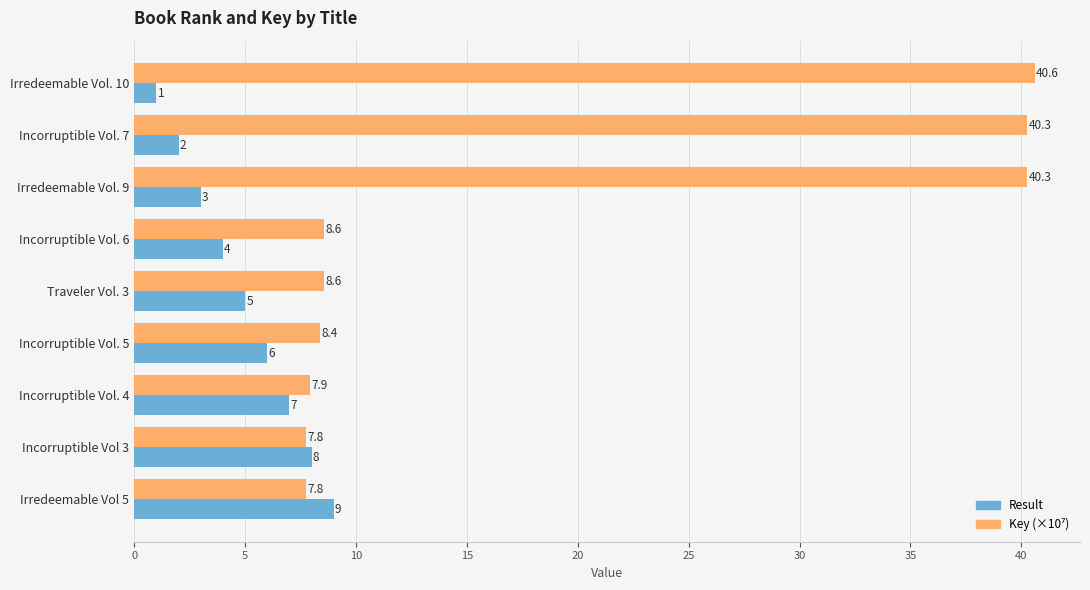

Rank the categories by Result value from highest to lowest.

Irredeemable Vol 5, Incorruptible Vol 3, Incorruptible Vol. 4, Incorruptible Vol. 5, Traveler Vol. 3, Incorruptible Vol. 6, Irredeemable Vol. 9, Incorruptible Vol. 7, Irredeemable Vol. 10